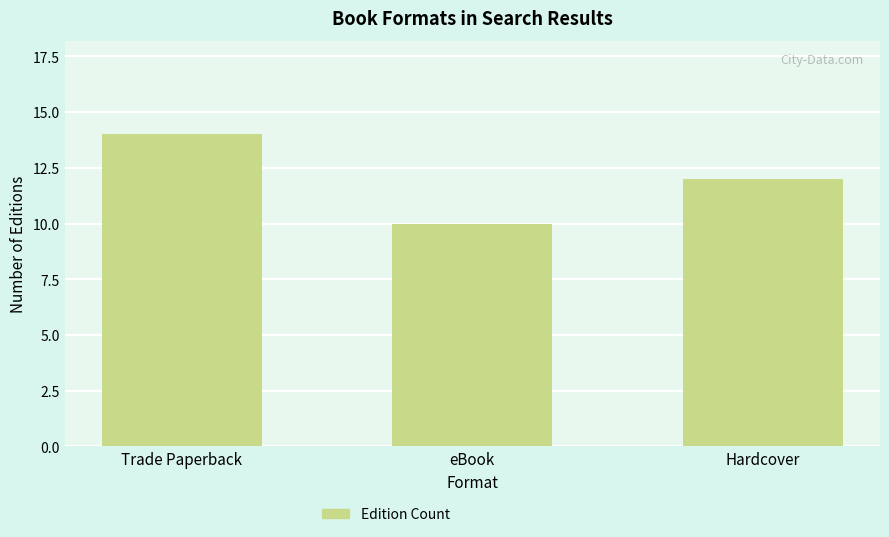

Rank the categories by value from lowest to highest.

eBook, Hardcover, Trade Paperback